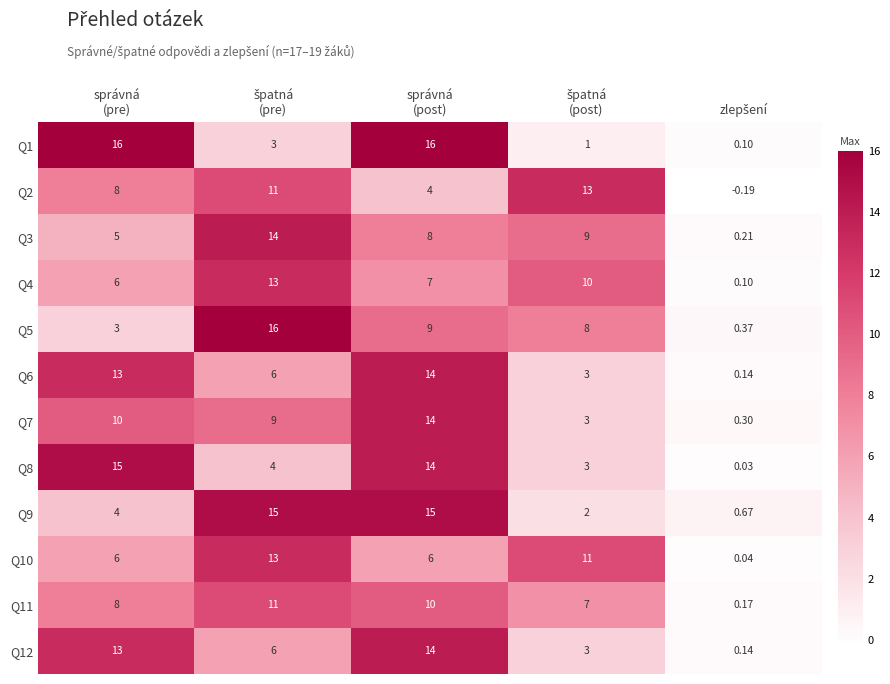

How many distinct data groups are displayed?

12